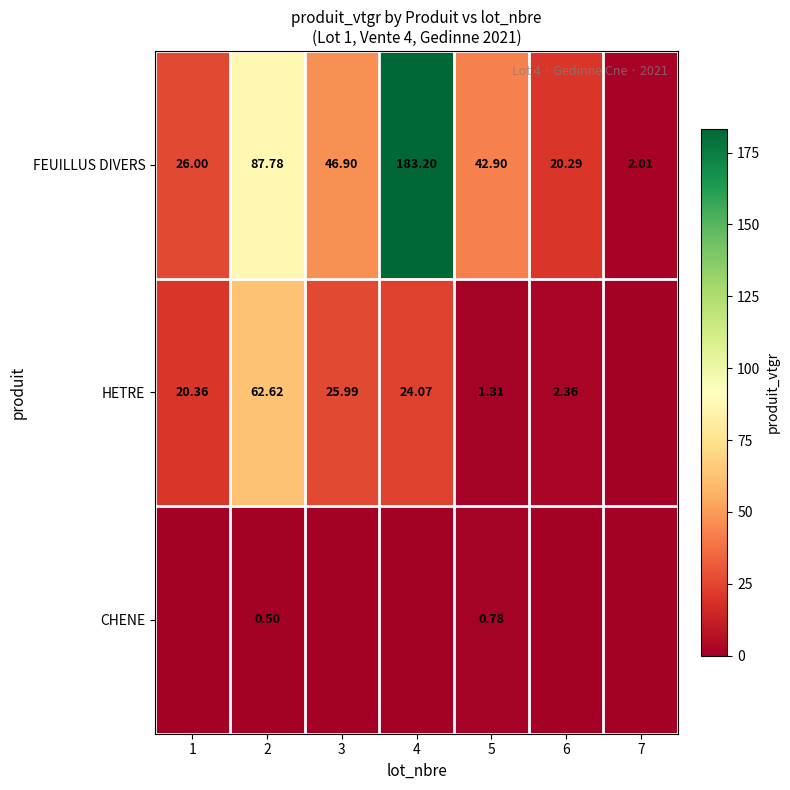

Is the value of HETRE at 2 greater than the value of FEUILLUS DIVERS at 7?

Yes